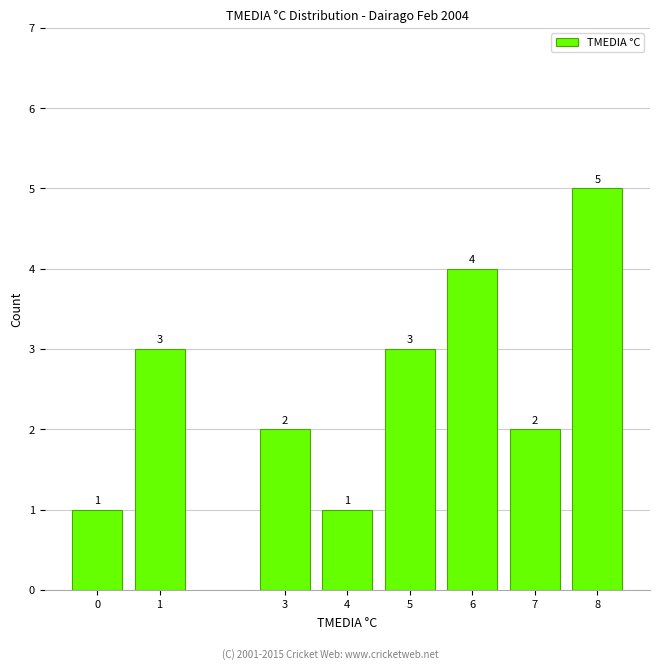

Reading left to right, transcribe all the data shown in this chart.

1	3	2	1	3	4	2	5